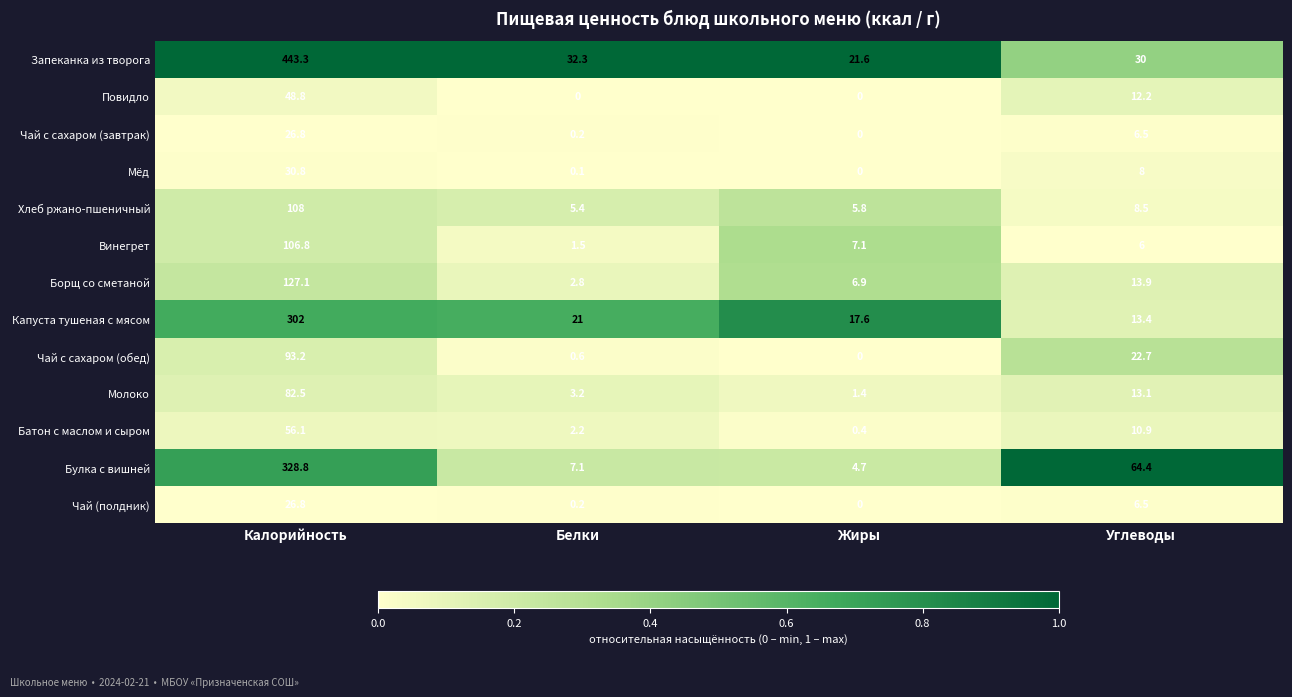

Rank the categories by Борщ со сметаной value from lowest to highest.

Белки, Жиры, Углеводы, Калорийность